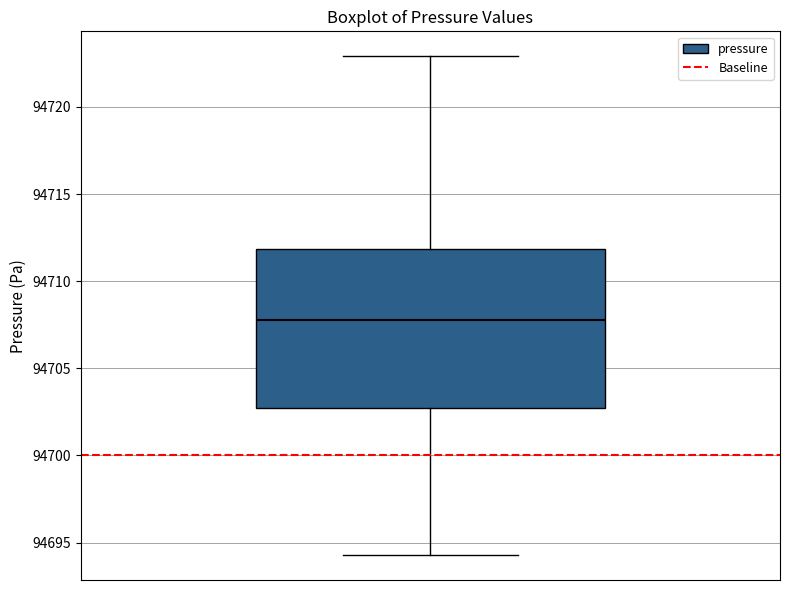

Transcribe this box plot: give where the median line is, the range the box spans, and where the two whiskers end, as read against the y-axis. The values are not printed on the chart, so give them approximately, as read against the axis.

median 94708.0, box 94702.5 to 94712.0, whiskers 94694.5 to 94723.0